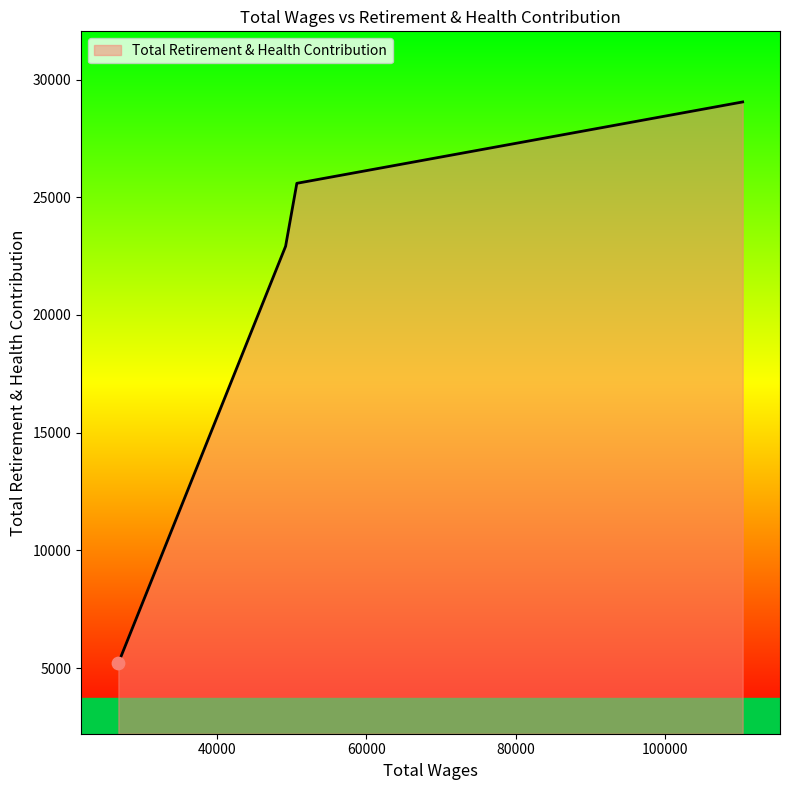

What is the sum of all values?

82774